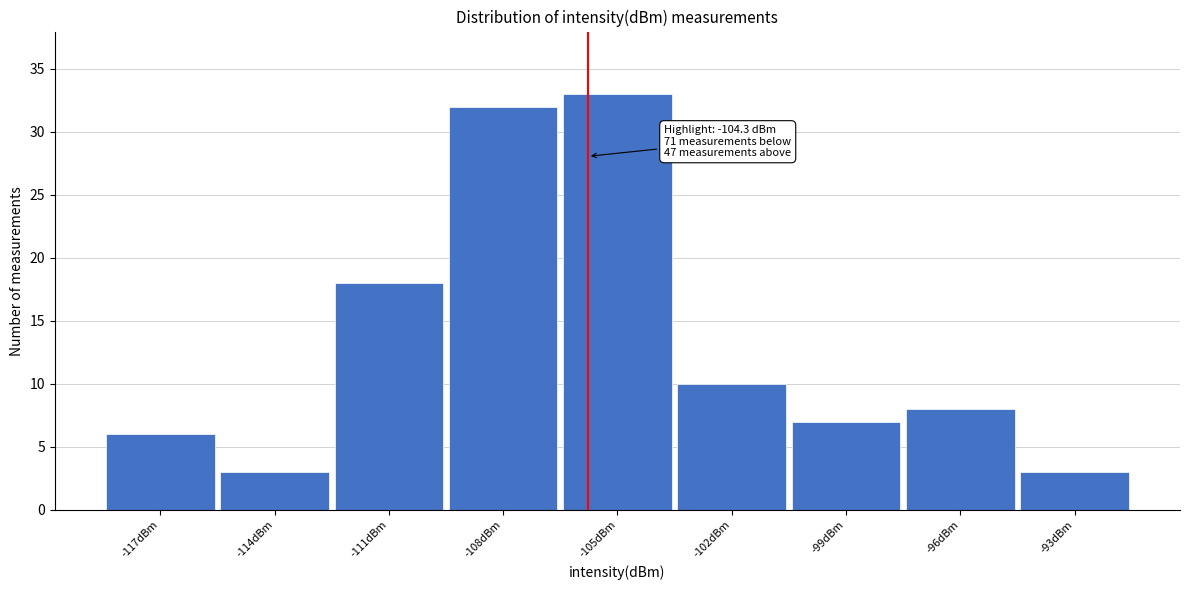

Reading right to left, transcribe all the data shown in this chart.

3	8	7	10	33	32	18	3	6